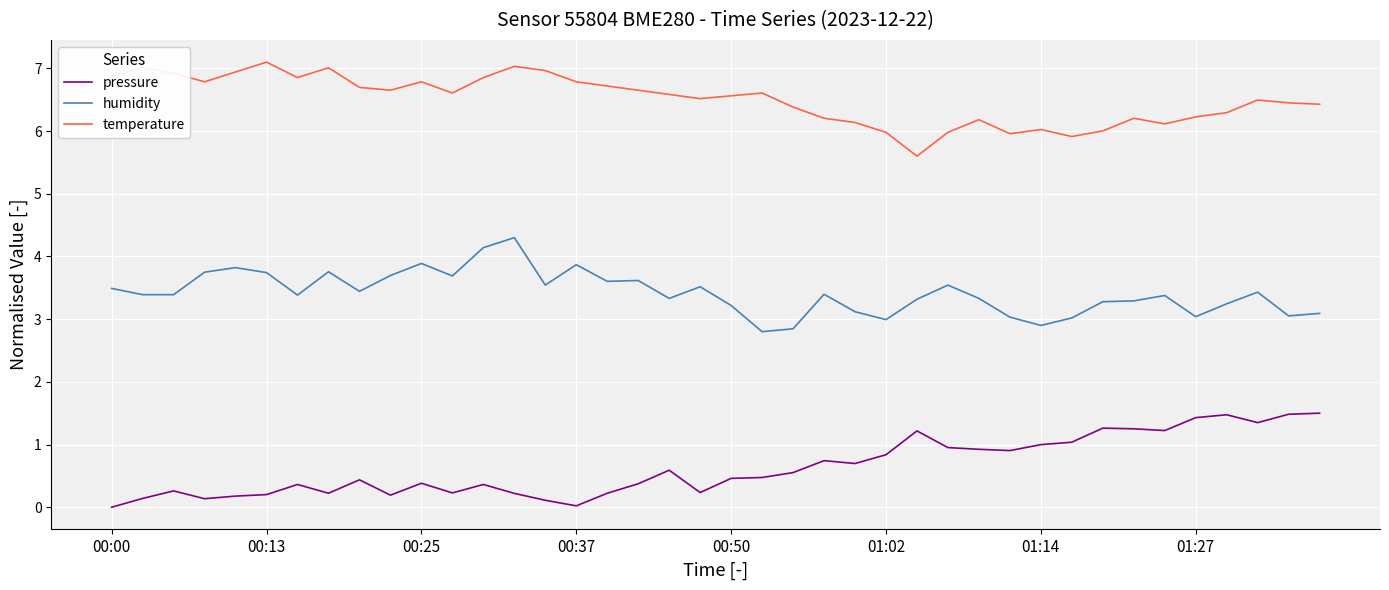

What is the difference between the maximum and minimum values in the pressure series?

1.5